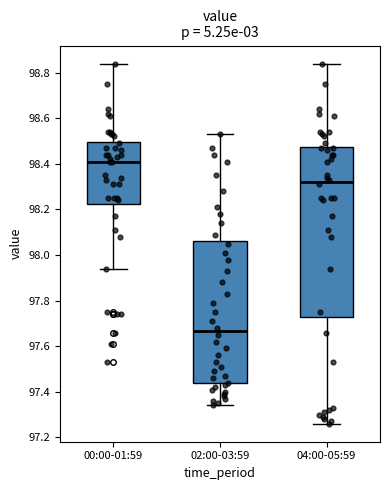

Which box has the highest median line?

00:00-01:59